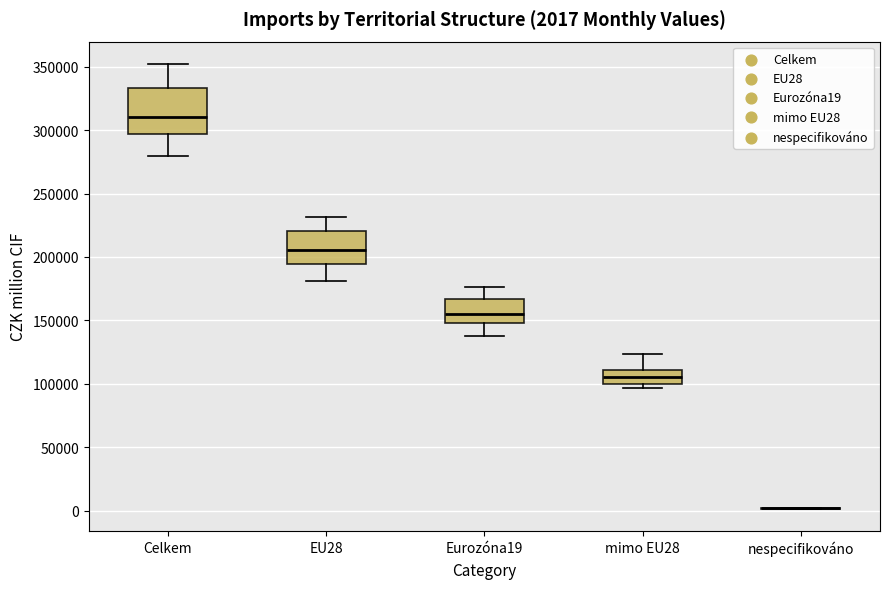

Which box is the tallest, from its lower edge to its upper edge?

Celkem